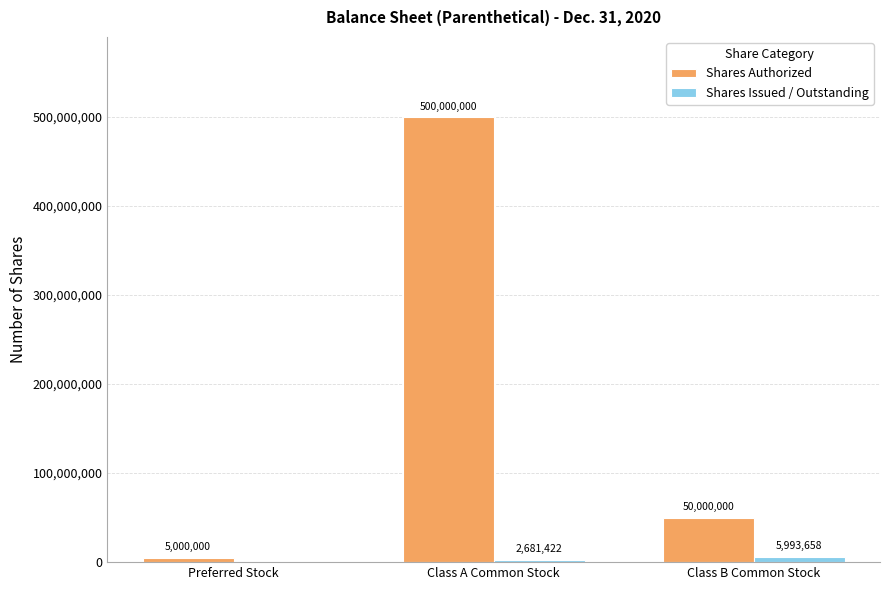

Which series has the largest total across all categories?

Shares Authorized